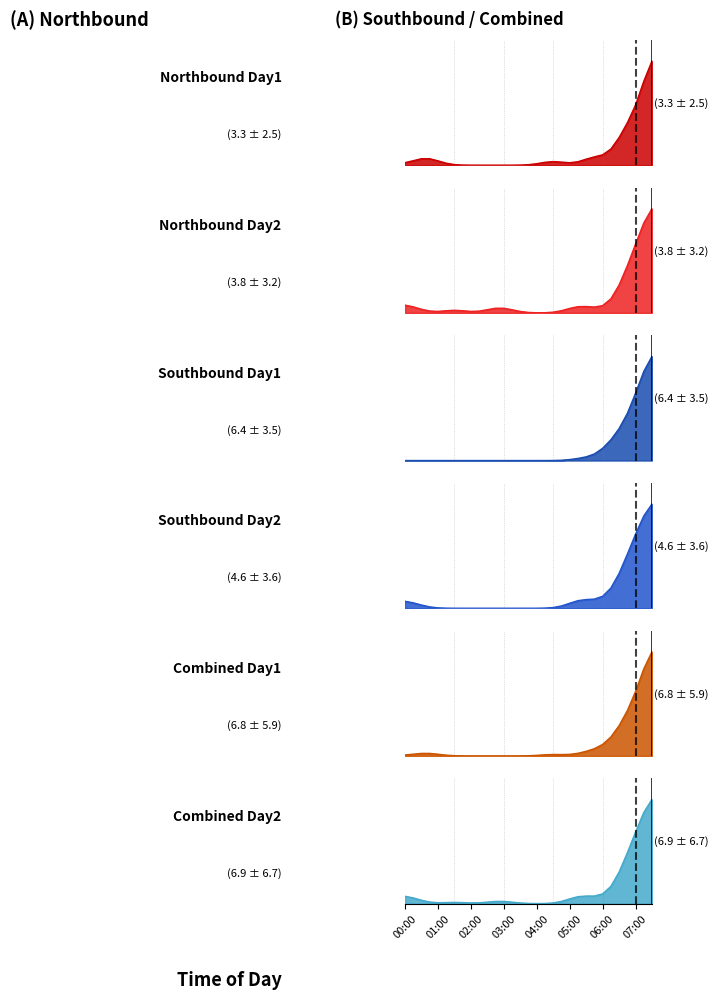

The Southbound Day2 series shows -10 at 02:00. True or false?

False